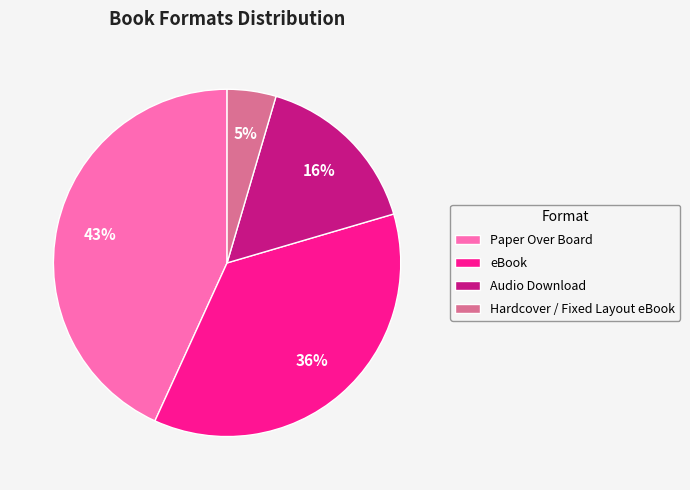

Is it true that Hardcover / Fixed Layout eBook is 11% of the pie?

False